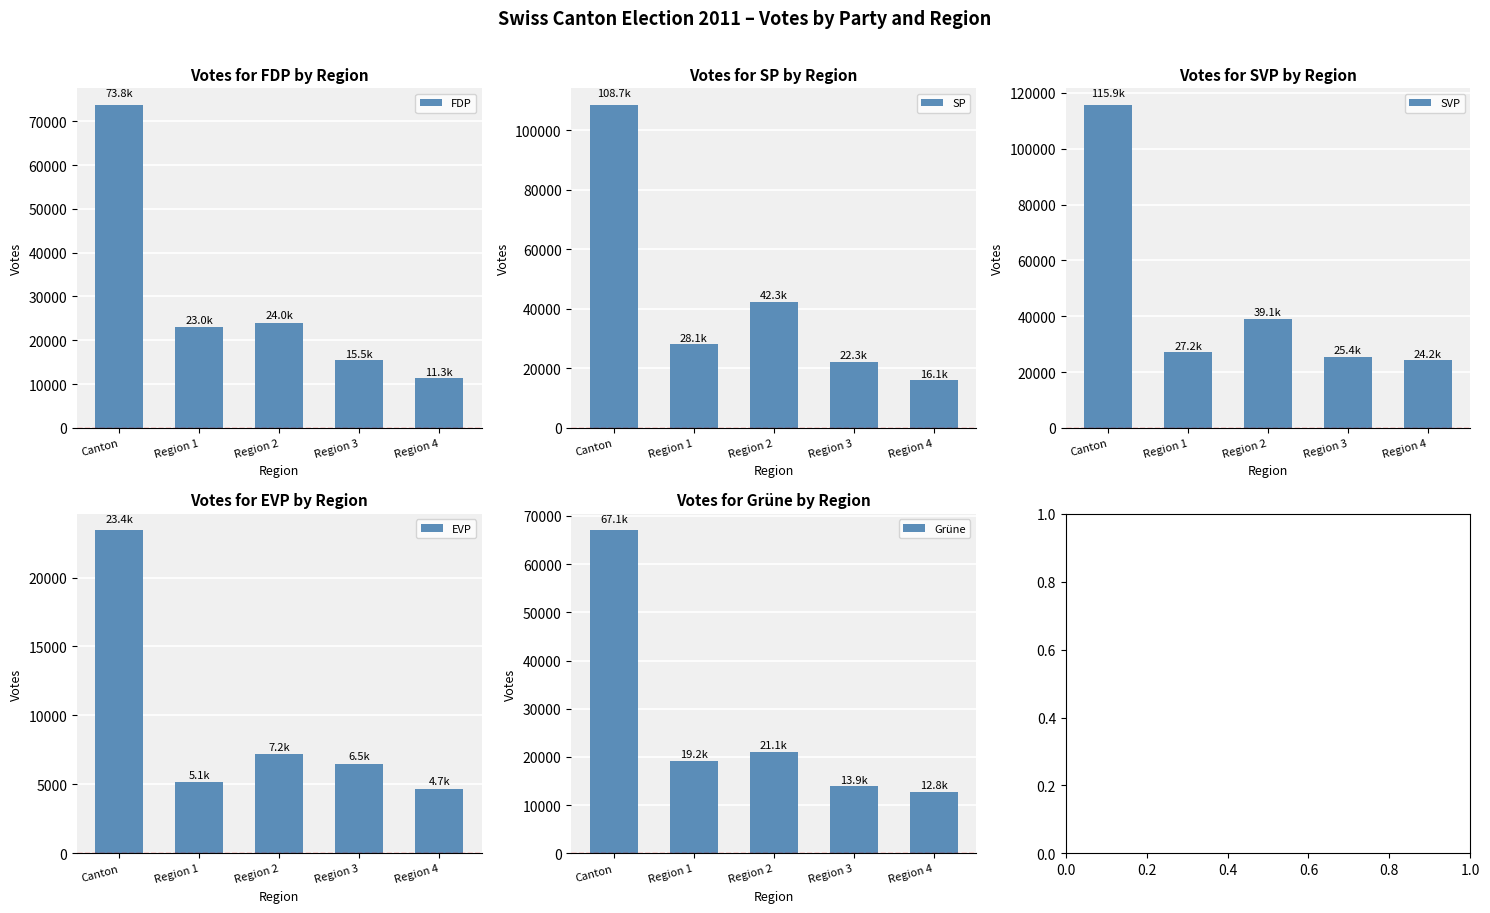

Is the value of EVP at Region 3 greater than the value of FDP at Region 2?

No